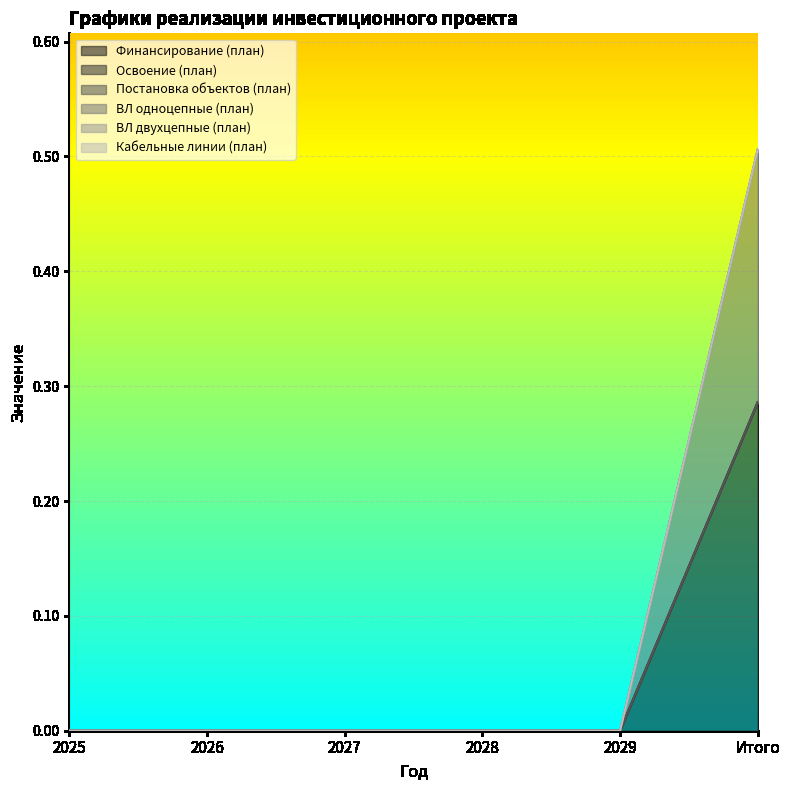

Does the chart display data point markers on the line(s)?

No